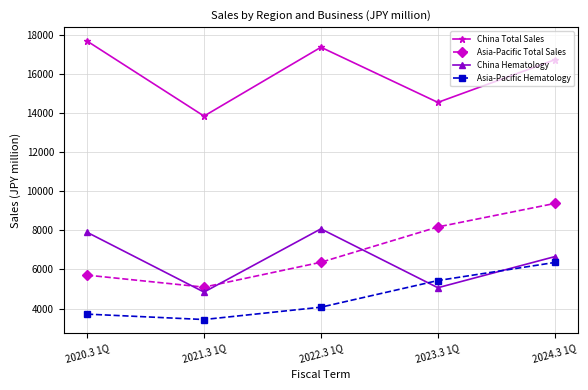

True or false: Asia-Pacific Hematology has a value of 4071 at 2022.3 1Q.

True